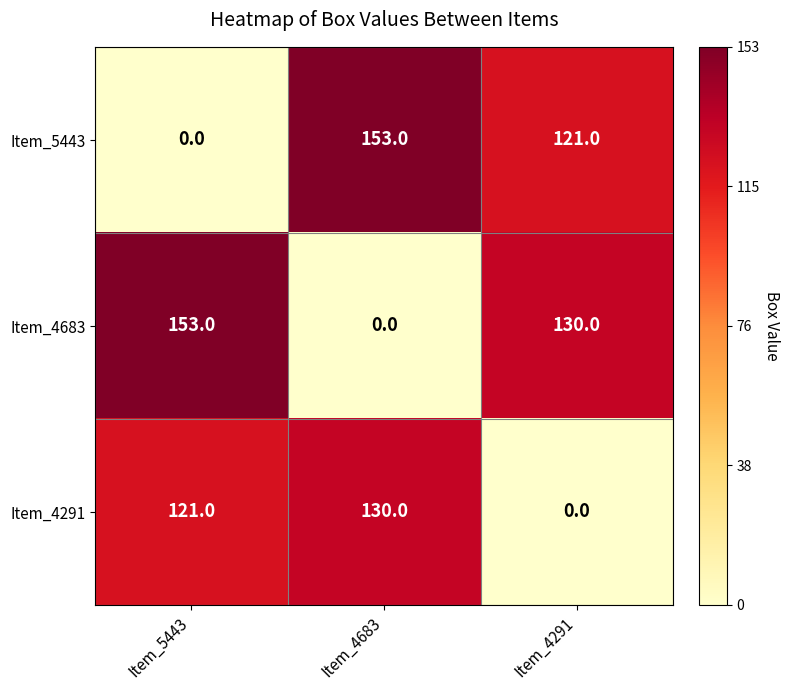

True or false: Item_4683 has a value of 153 at Item_5443.

True